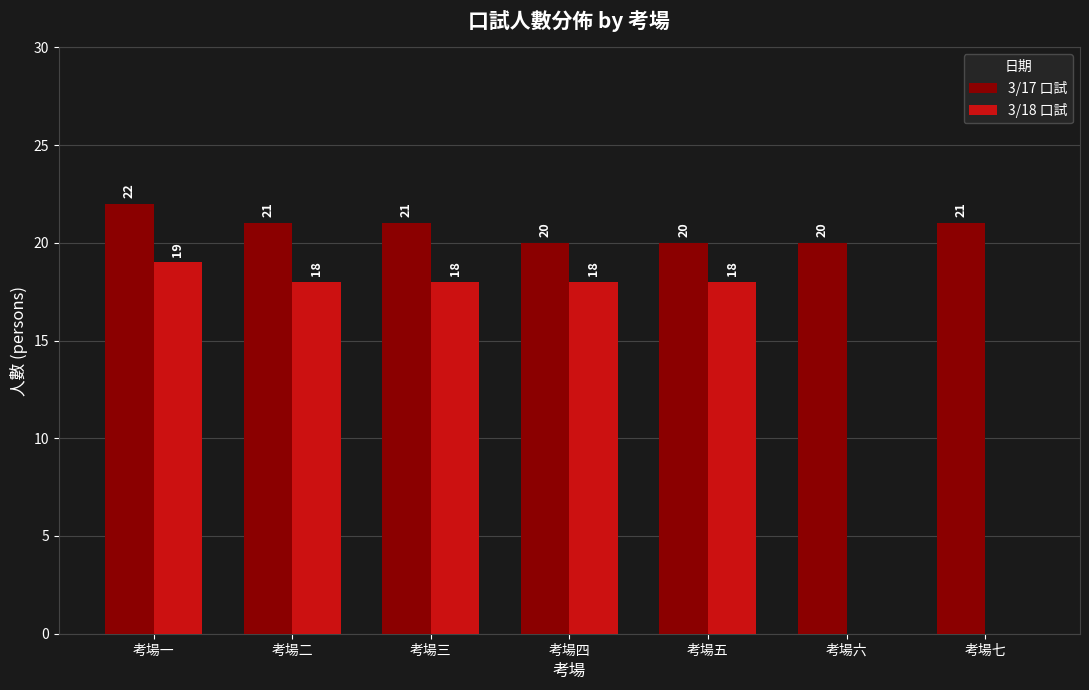

Where does the 3/18 口試 series first go above 18?

考場一